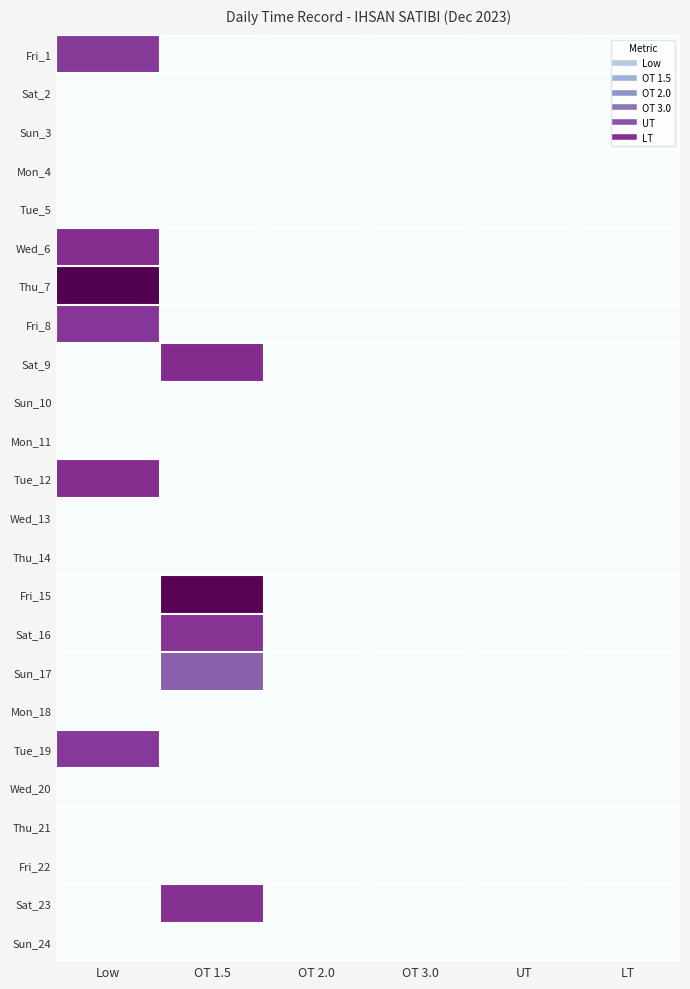

Reading left to right, transcribe all the data shown in this chart.

Fri_1: Low=11.5	OT 1.5=0.0	OT 2.0=0.0	OT 3.0=0.0	UT=0.0	LT=0.0
Sat_2: Low=0.0	OT 1.5=0.0	OT 2.0=0.0	OT 3.0=0.0	UT=0.0	LT=0.0
Sun_3: Low=0.0	OT 1.5=0.0	OT 2.0=0.0	OT 3.0=0.0	UT=0.0	LT=0.0
Mon_4: Low=0.0	OT 1.5=0.0	OT 2.0=0.0	OT 3.0=0.0	UT=0.0	LT=0.0
Tue_5: Low=0.0	OT 1.5=0.0	OT 2.0=0.0	OT 3.0=0.0	UT=0.0	LT=0.0
Wed_6: Low=11.9	OT 1.5=0.0	OT 2.0=0.0	OT 3.0=0.0	UT=0.0	LT=0.0
Thu_7: Low=14.8	OT 1.5=0.0	OT 2.0=0.0	OT 3.0=0.0	UT=0.0	LT=0.0
Fri_8: Low=11.6	OT 1.5=0.0	OT 2.0=0.0	OT 3.0=0.0	UT=0.0	LT=0.0
Sat_9: Low=0.0	OT 1.5=12.1	OT 2.0=0.0	OT 3.0=0.0	UT=0.0	LT=0.0
Sun_10: Low=0.0	OT 1.5=0.0	OT 2.0=0.0	OT 3.0=0.0	UT=0.0	LT=0.0
Mon_11: Low=0.0	OT 1.5=0.0	OT 2.0=0.0	OT 3.0=0.0	UT=0.0	LT=0.0
Tue_12: Low=11.9	OT 1.5=0.0	OT 2.0=0.0	OT 3.0=0.0	UT=0.0	LT=0.0
Wed_13: Low=0.0	OT 1.5=0.0	OT 2.0=0.0	OT 3.0=0.0	UT=0.0	LT=0.0
Thu_14: Low=0.0	OT 1.5=0.0	OT 2.0=0.0	OT 3.0=0.0	UT=0.0	LT=0.0
Fri_15: Low=0.0	OT 1.5=14.6	OT 2.0=0.0	OT 3.0=0.0	UT=0.0	LT=0.0
Sat_16: Low=0.0	OT 1.5=11.8	OT 2.0=0.0	OT 3.0=0.0	UT=0.0	LT=0.0
Sun_17: Low=0.0	OT 1.5=9.9	OT 2.0=0.0	OT 3.0=0.0	UT=0.0	LT=0.0
Mon_18: Low=0.0	OT 1.5=0.0	OT 2.0=0.0	OT 3.0=0.0	UT=0.0	LT=0.0
Tue_19: Low=11.5	OT 1.5=0.0	OT 2.0=0.0	OT 3.0=0.0	UT=0.0	LT=0.0
Wed_20: Low=0.0	OT 1.5=0.0	OT 2.0=0.0	OT 3.0=0.0	UT=0.0	LT=0.0
Thu_21: Low=0.0	OT 1.5=0.0	OT 2.0=0.0	OT 3.0=0.0	UT=0.0	LT=0.0
Fri_22: Low=0.0	OT 1.5=0.0	OT 2.0=0.0	OT 3.0=0.0	UT=0.0	LT=0.0
Sat_23: Low=0.0	OT 1.5=11.8	OT 2.0=0.0	OT 3.0=0.0	UT=0.0	LT=0.0
Sun_24: Low=0.0	OT 1.5=0.0	OT 2.0=0.0	OT 3.0=0.0	UT=0.0	LT=0.0